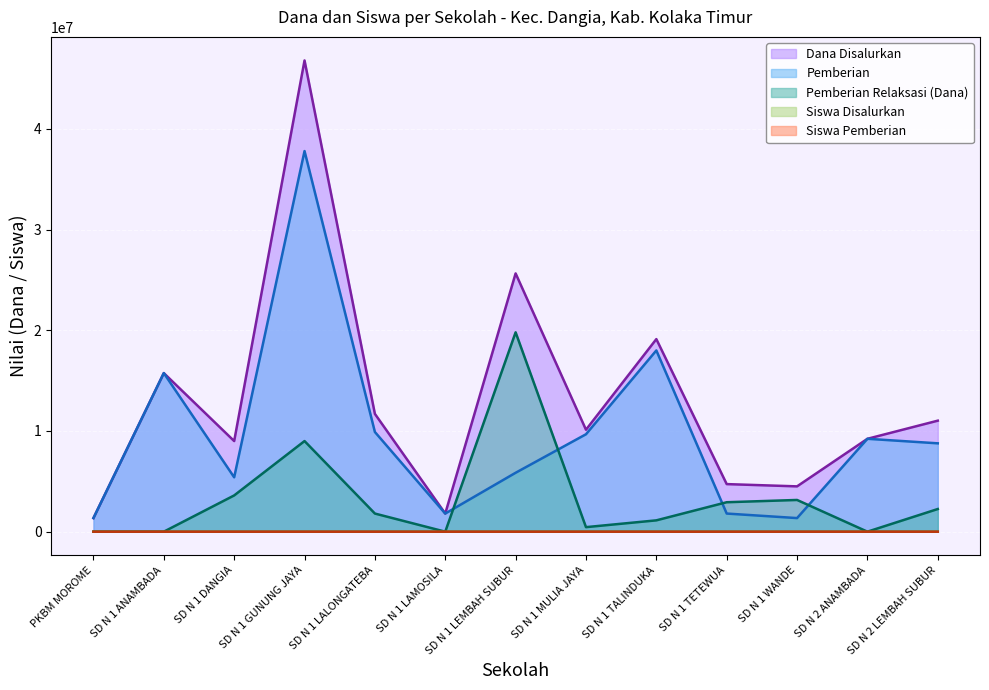

How many lines are shown in the chart?

5